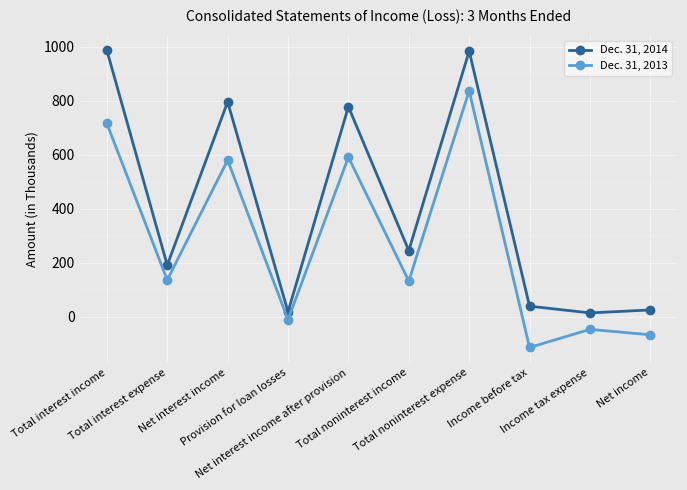

Is the value of Dec. 31, 2014 at Provision for loan losses greater than the value of Dec. 31, 2013 at Income before tax?

Yes